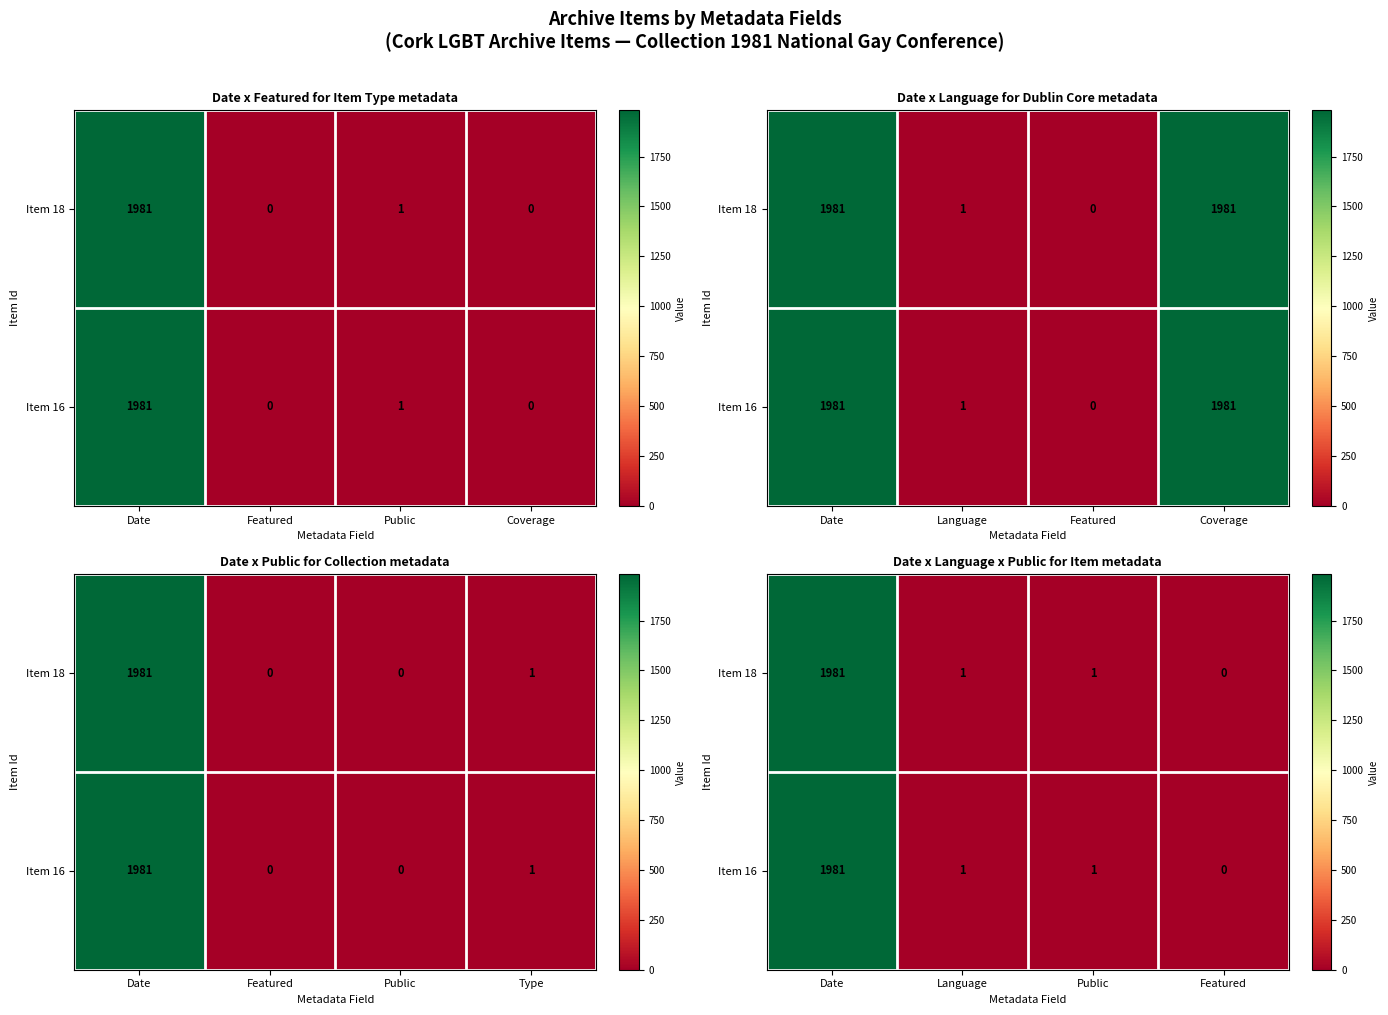

List the series in order of their peak value, lowest first.

Item 18, Item 16